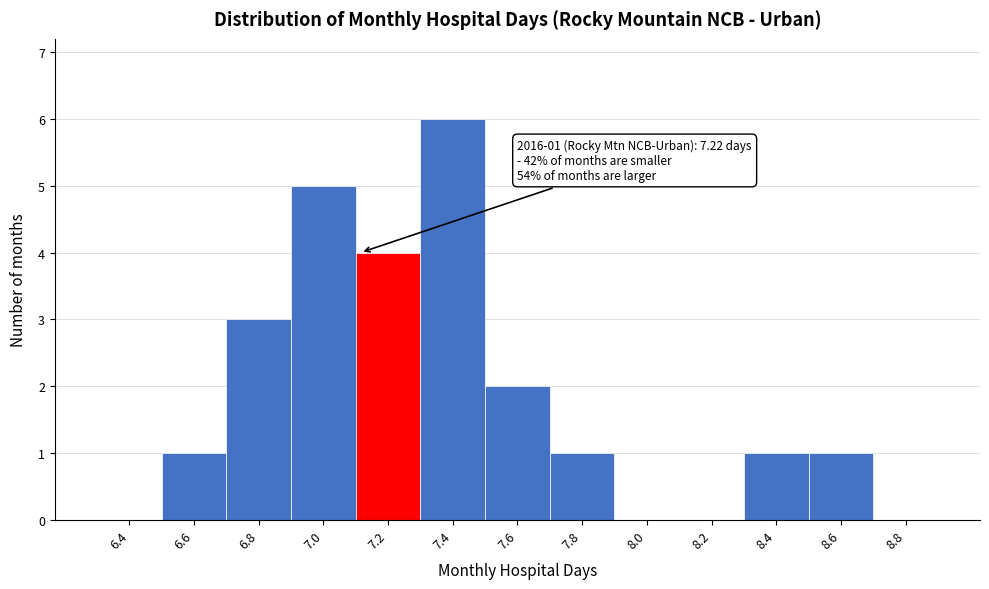

Reading right to left, what are all the values shown in this chart?

8.8=0	8.6=1	8.4=1	8.2=0	8.0=0	7.8=1	7.6=2	7.4=6	7.2=4	7.0=5	6.8=3	6.6=1	6.4=0